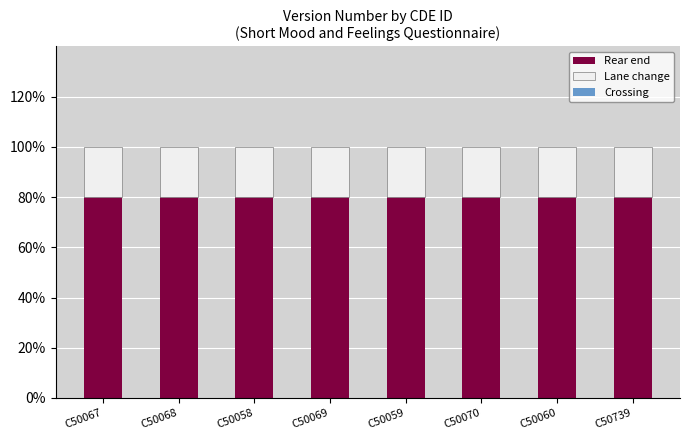

Does the chart contain any negative values?

No